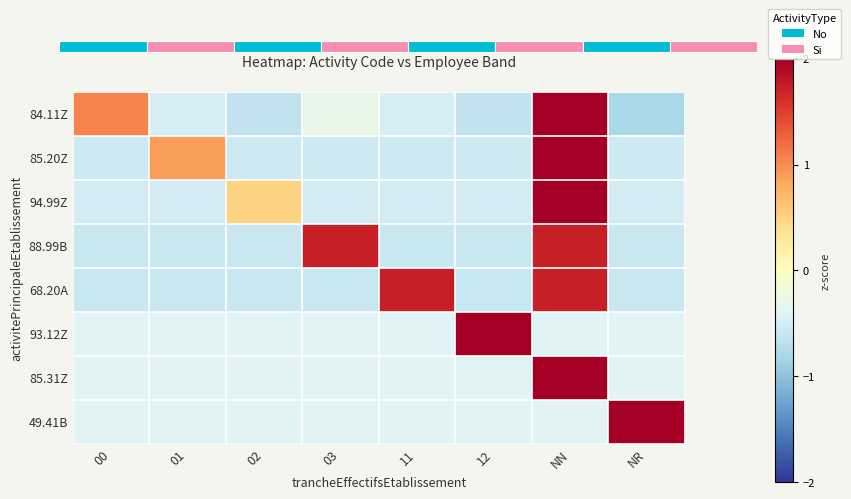

How many values in the 49.41B series are below 0?

7